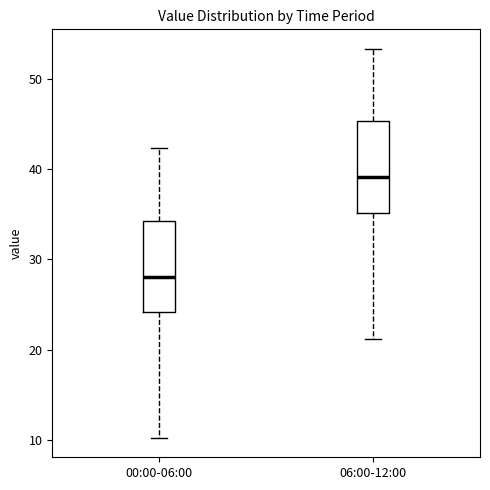

Which box's median line is the lowest?

00:00-06:00